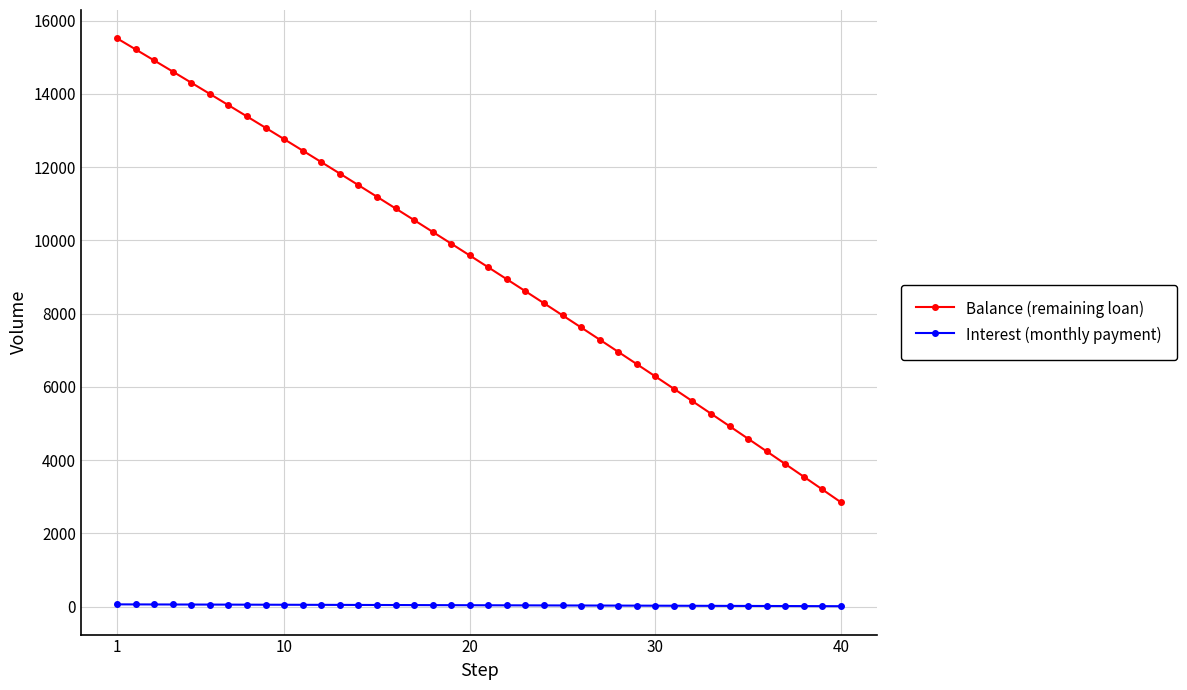

What is the difference between the second highest and minimum values in the Balance (remaining loan) series?

12366.0